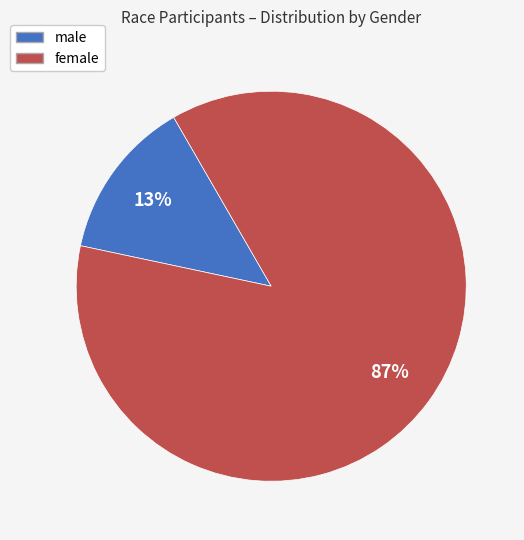

What percentage is the female slice, to the nearest percent?

87%